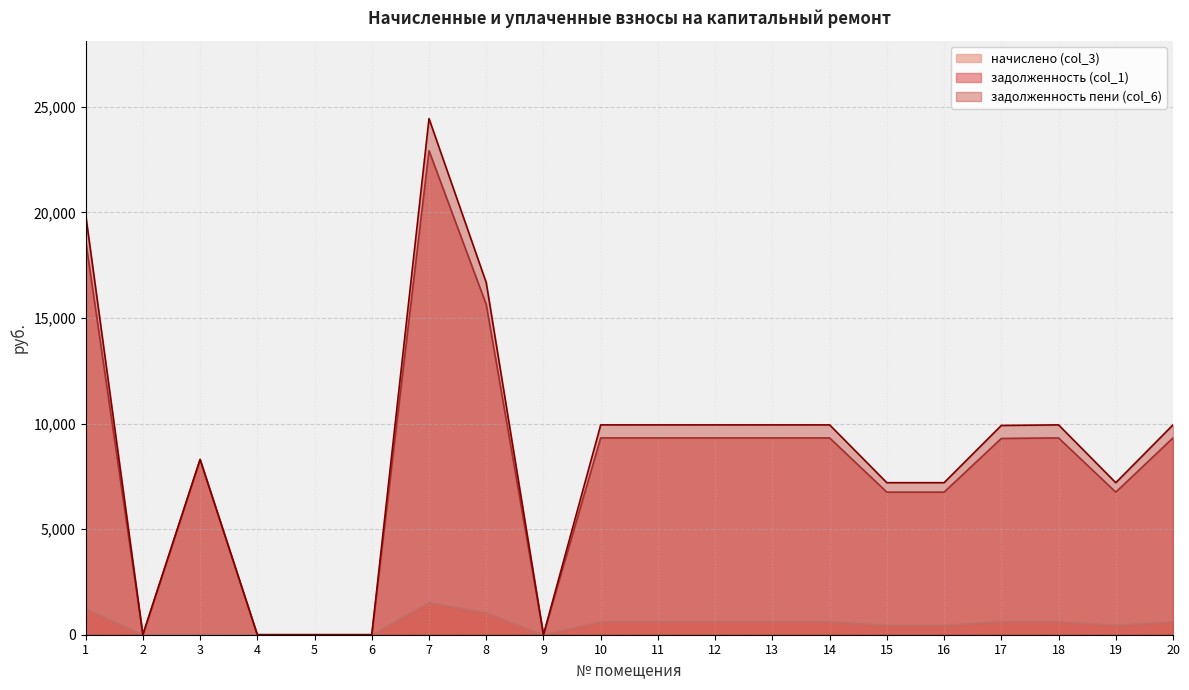

How many lines are shown in the chart?

3